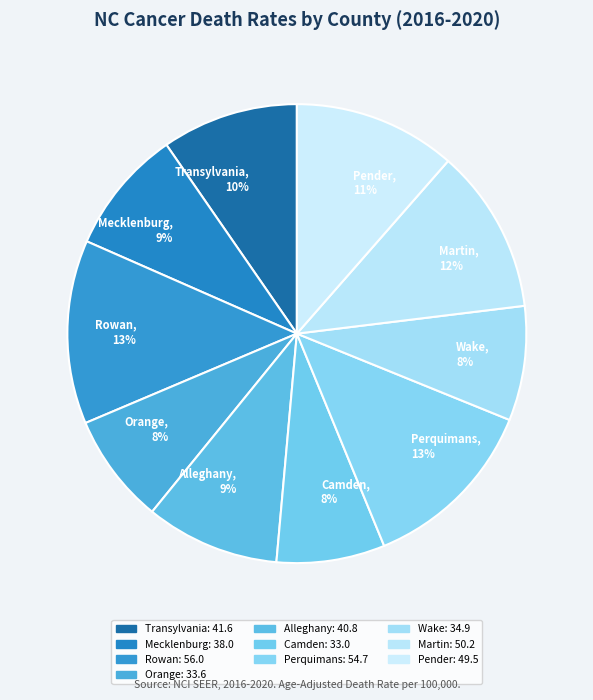

Does Camden represent more than half of the total?

No